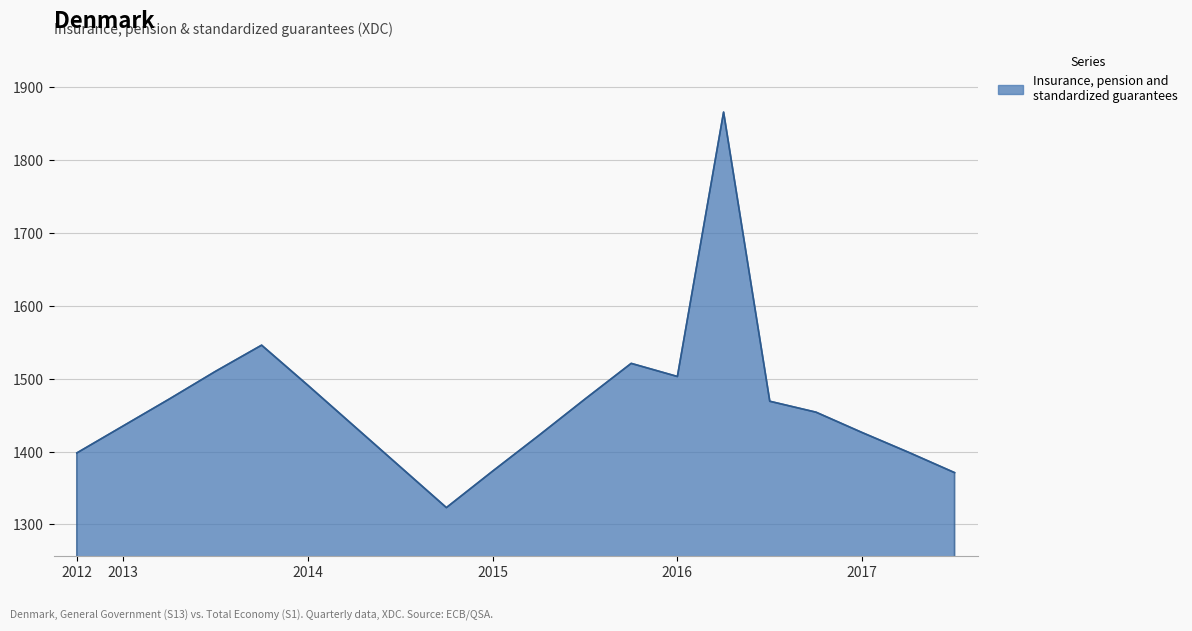

What is the greatest value displayed?

1866